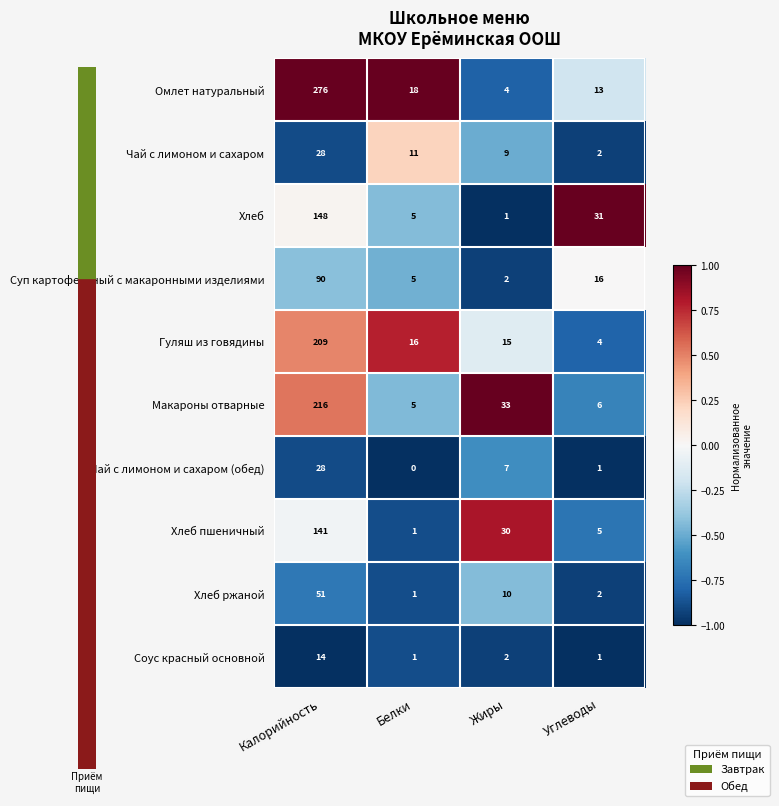

Which category has the highest value across all series?

Калорийность